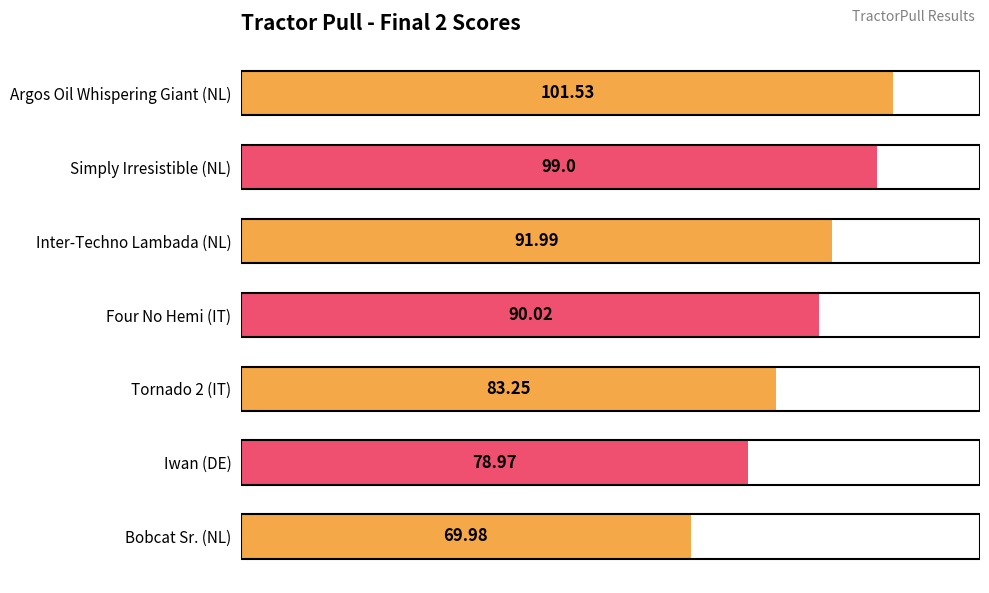

Rank the categories by value from lowest to highest.

Bobcat Sr. (NL), Iwan (DE), Tornado 2 (IT), Four No Hemi (IT), Inter-Techno Lambada (NL), Simply Irresistible (NL), Argos Oil Whispering Giant (NL)